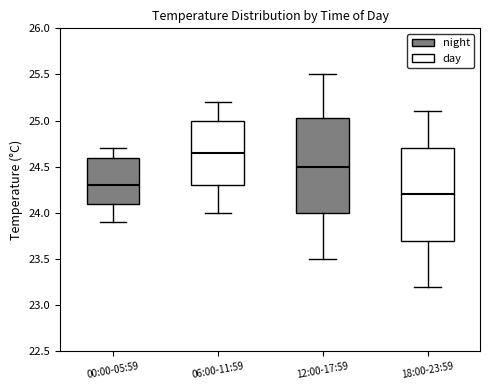

Where does the lower whisker of the box for 06:00-11:59 end on the y-axis? The values are not printed on the chart, so give them approximately, as read against the axis.

24.00